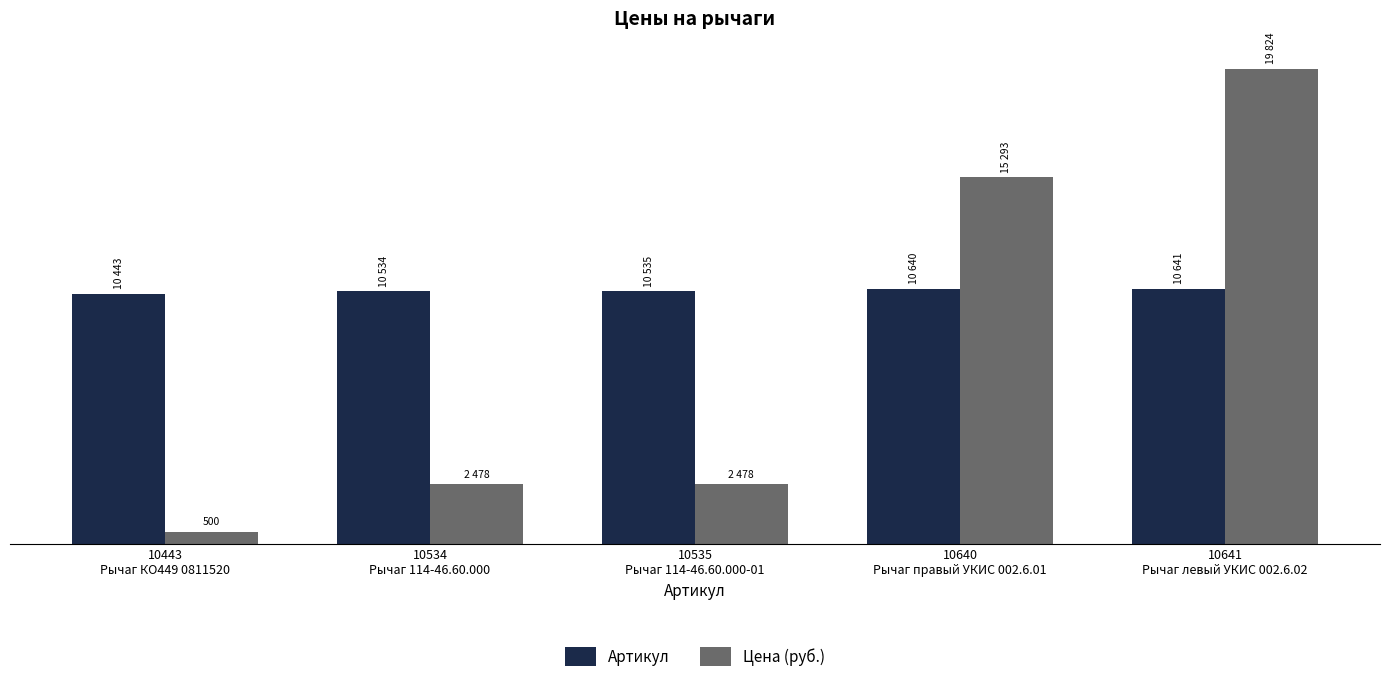

At 10534
Рычаг 114-46.60.000, list the series in order from smallest to largest.

Цена (руб.), Артикул